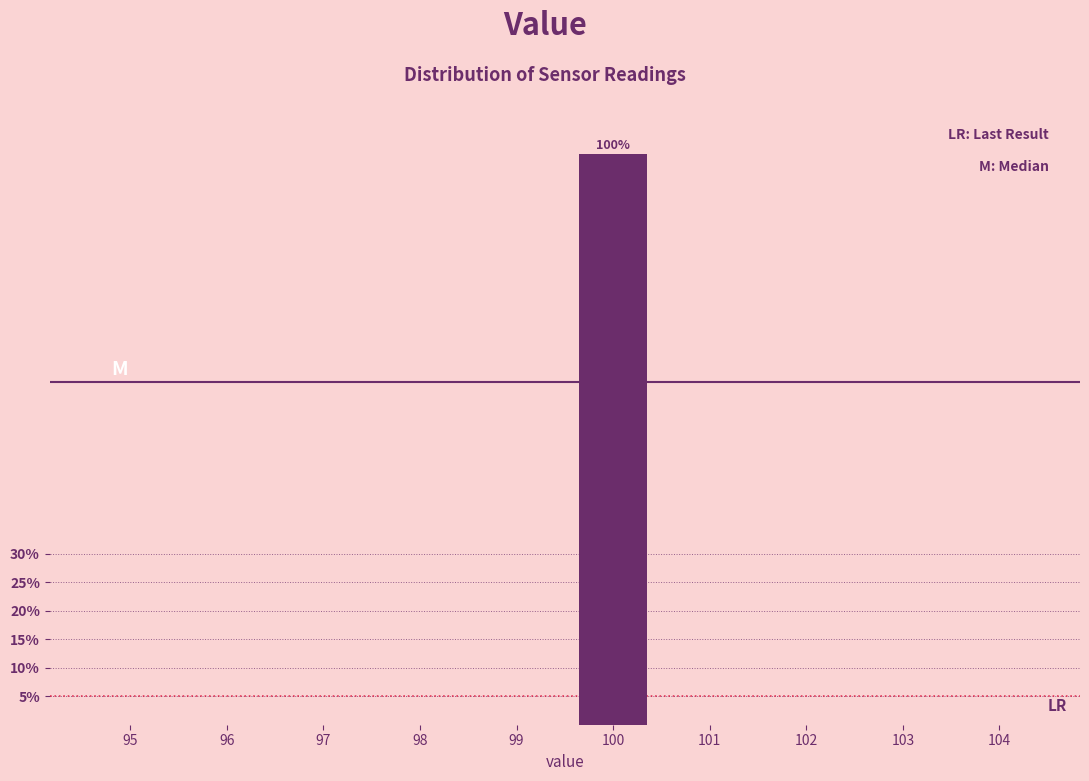

Reading left to right, transcribe all the data shown in this chart.

95=0	96=0	97=0	98=0	99=0	100=100	101=0	102=0	103=0	104=0